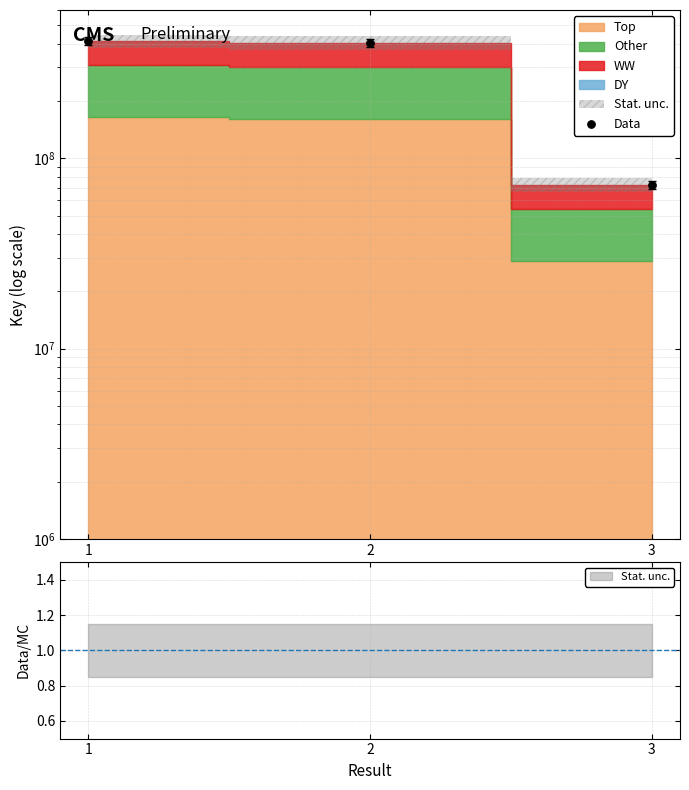

What is the ratio of the value at 3 to the value at 1?

0.2